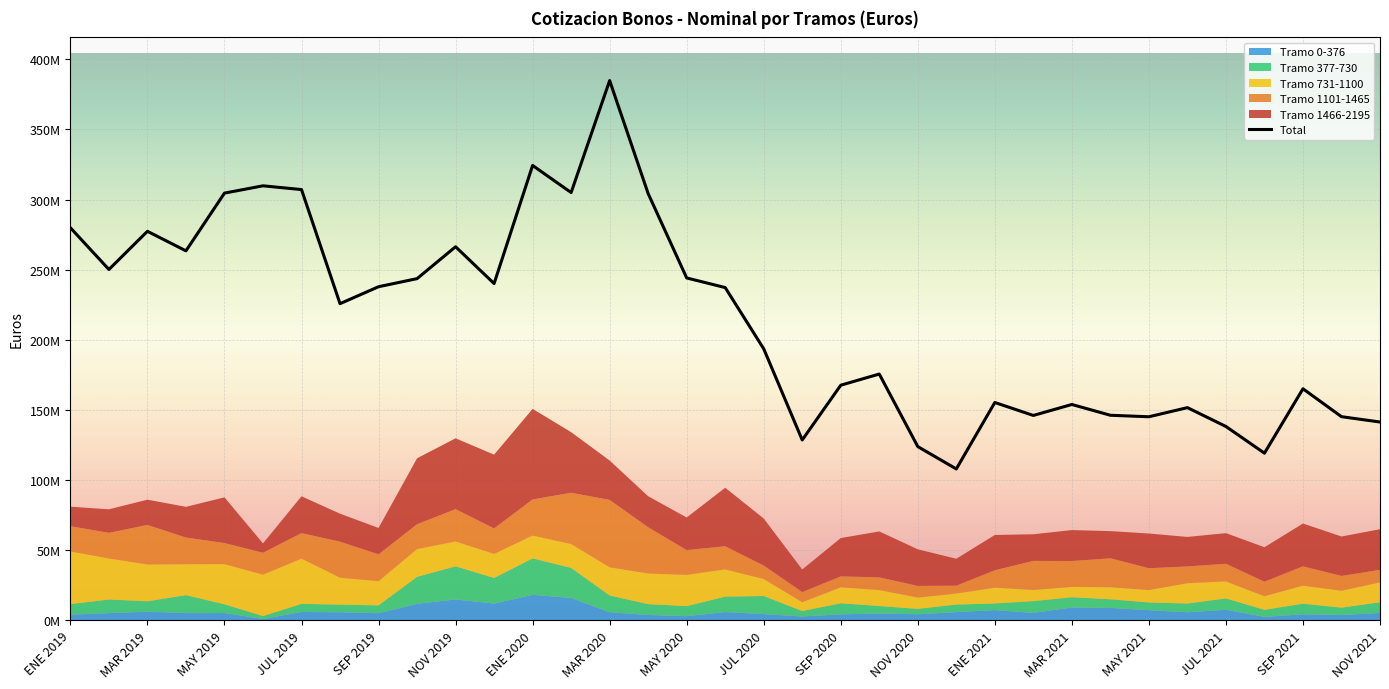

How many lines are shown in the chart?

1